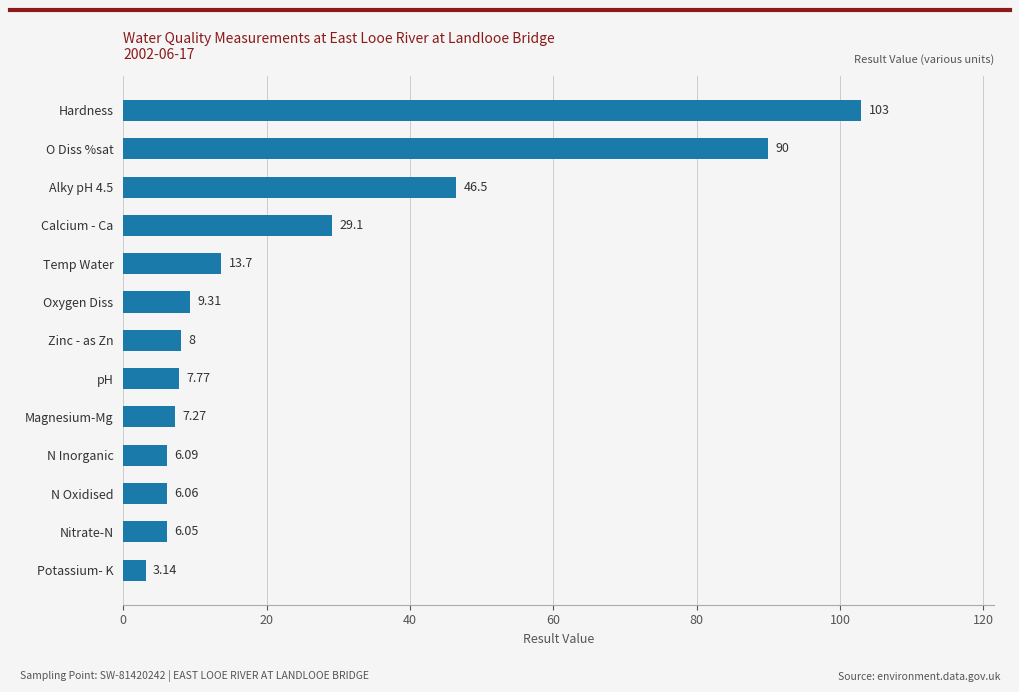

At which category does the chart reach its minimum across all series?

Potassium- K